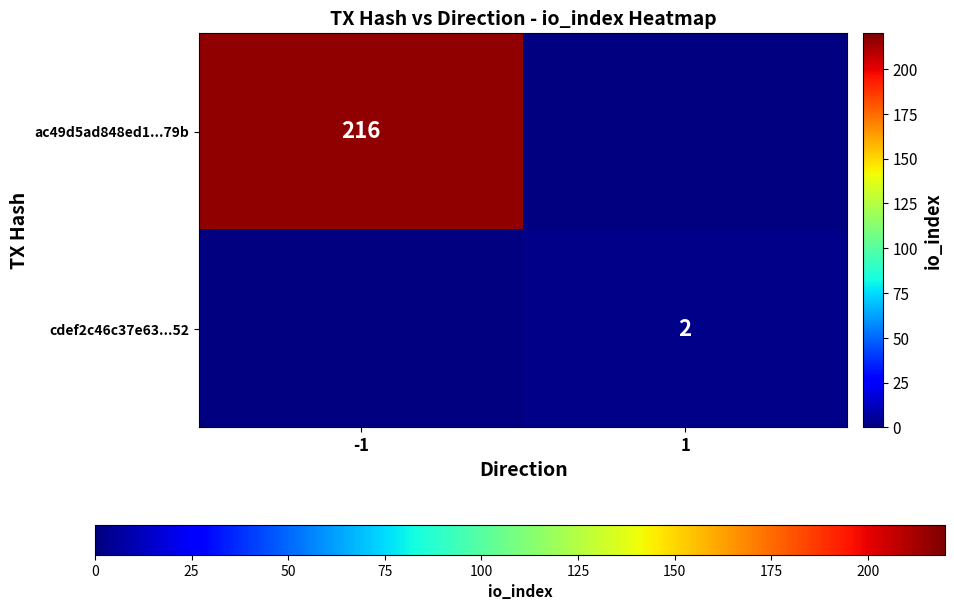

Which category has the highest value across all series?

-1